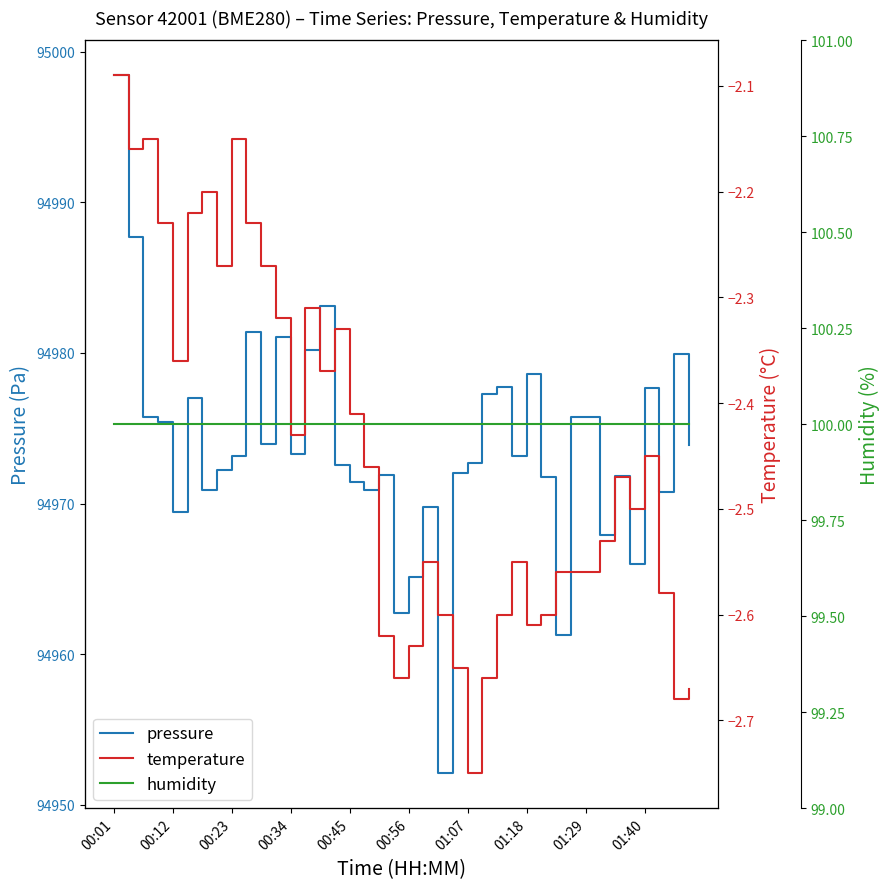

What is the minimum value for pressure?

94952.1